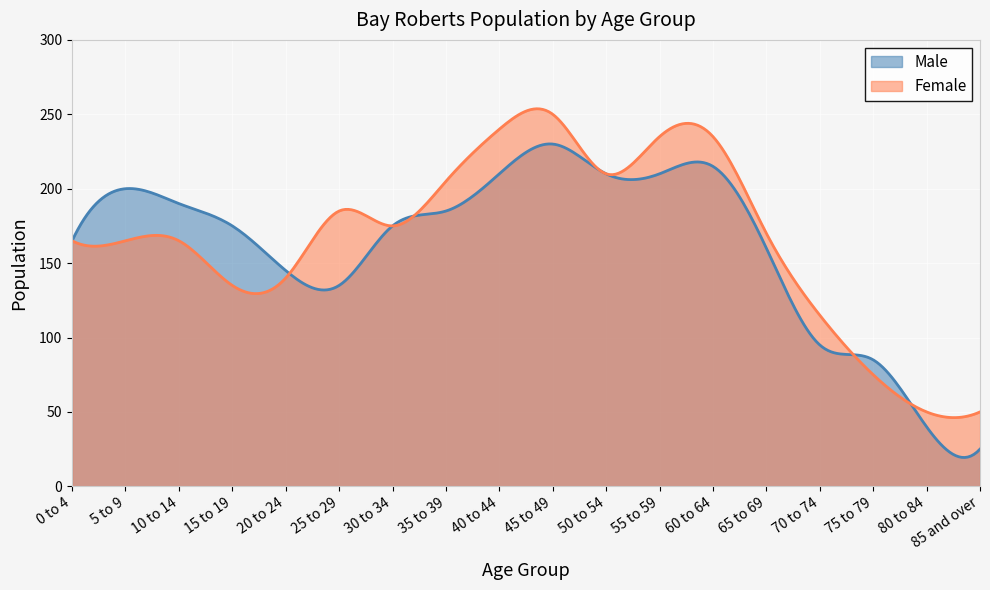

At which label does Male first exceed 175?

5 to 9